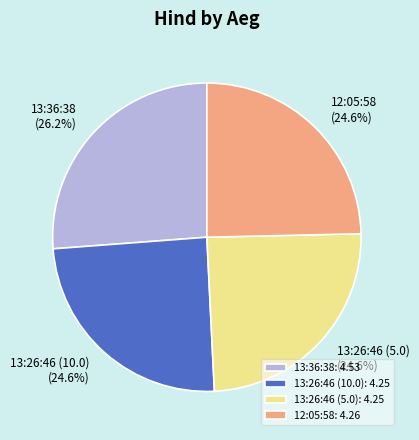

To the nearest percent, what percentage of the pie is 13:36:38?

26%